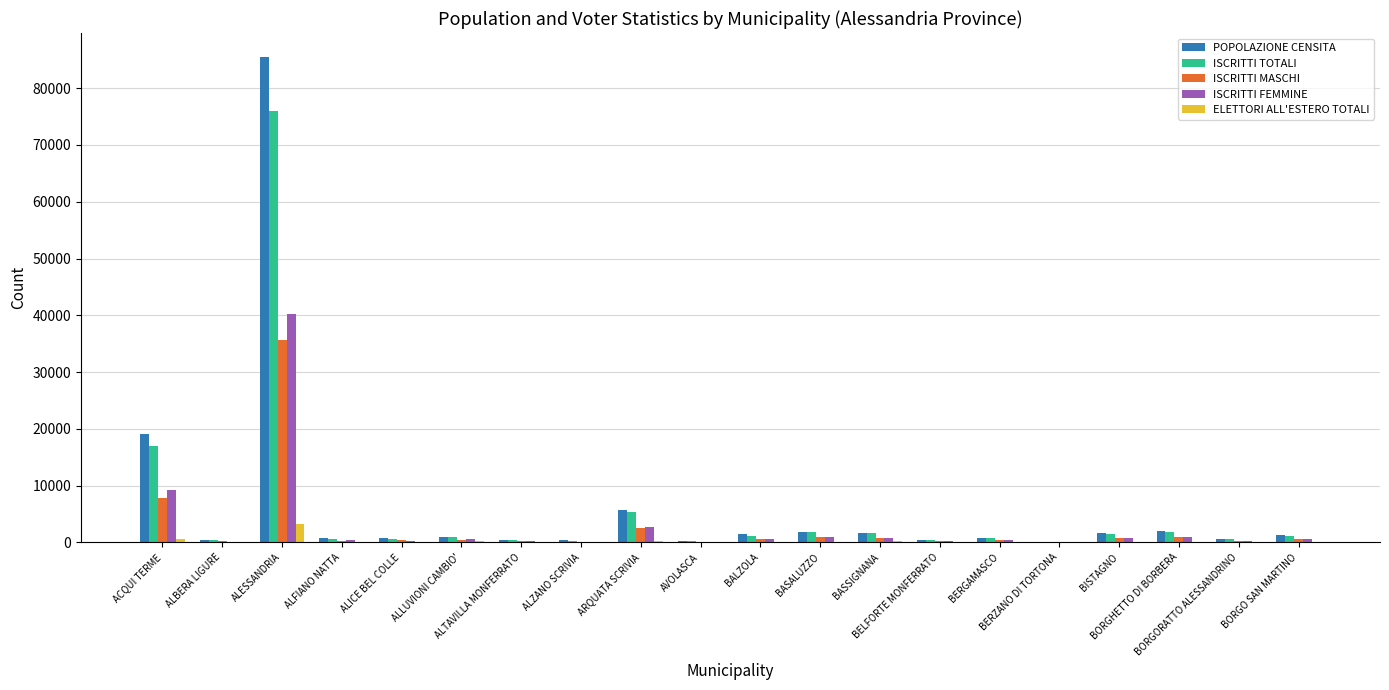

What is the sum of all ISCRITTI MASCHI values?

53490